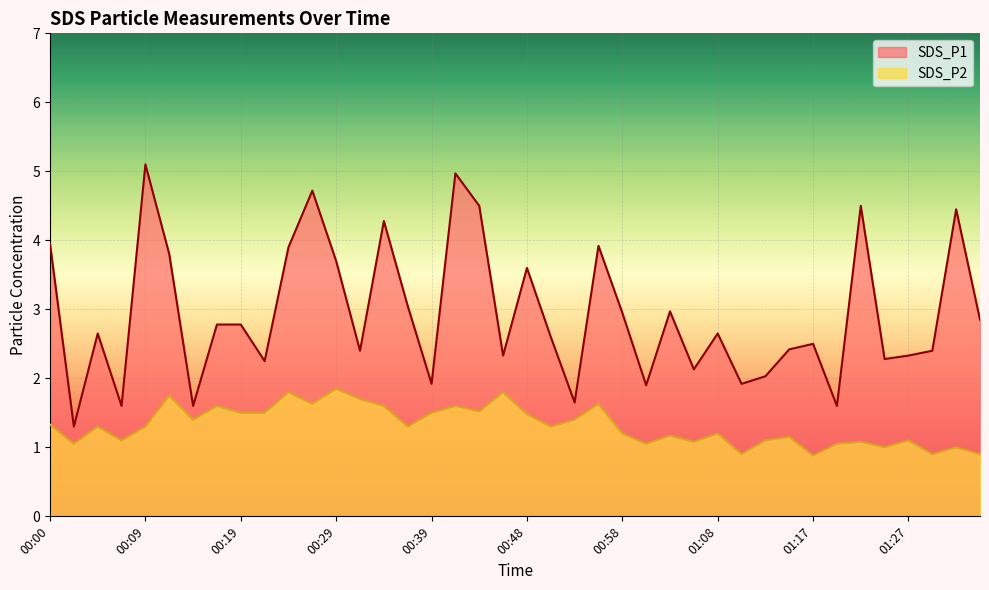

At which category is the sum across all series the highest?

00:41